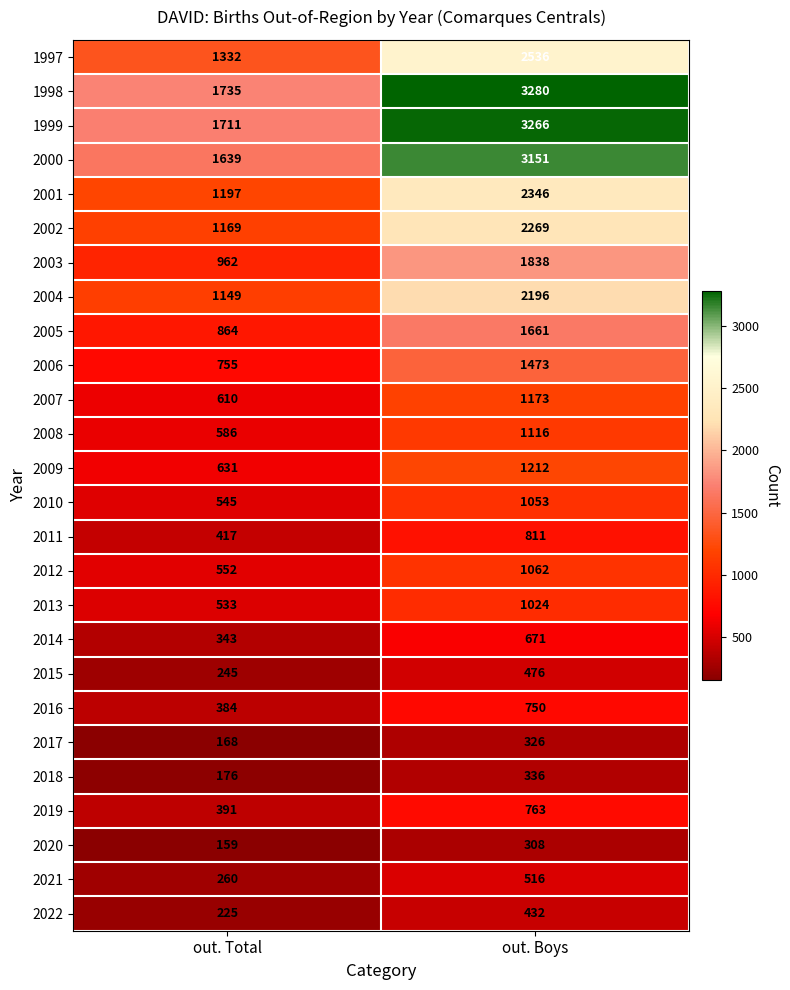

What is the approximate value of 2005 at out. Total?

864